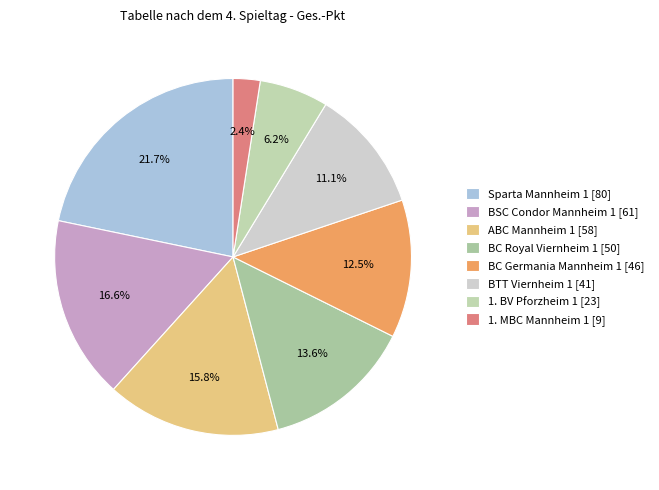

Rank the categories by value from highest to lowest.

Sparta Mannheim 1, BSC Condor Mannheim 1, ABC Mannheim 1, BC Royal Viernheim 1, BC Germania Mannheim 1, BTT Viernheim 1, 1. BV Pforzheim 1, 1. MBC Mannheim 1